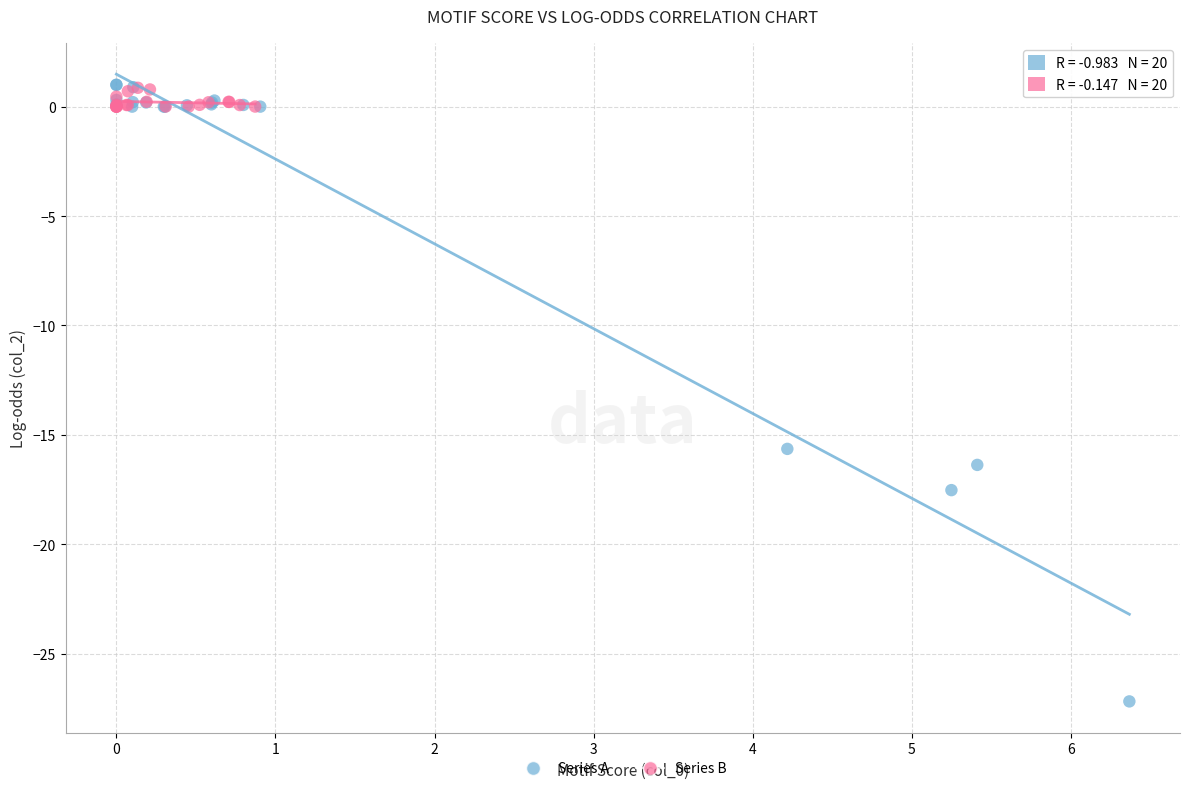

Which series has the widest spread of Y values?

Series A